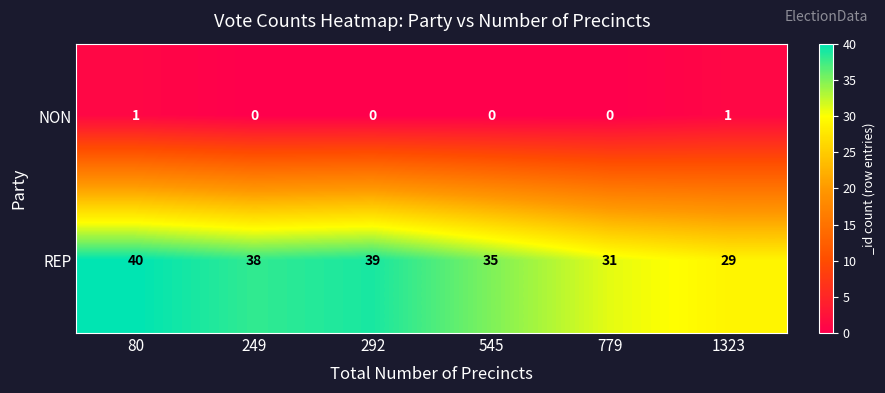

Where does the REP series first go above 38?

80